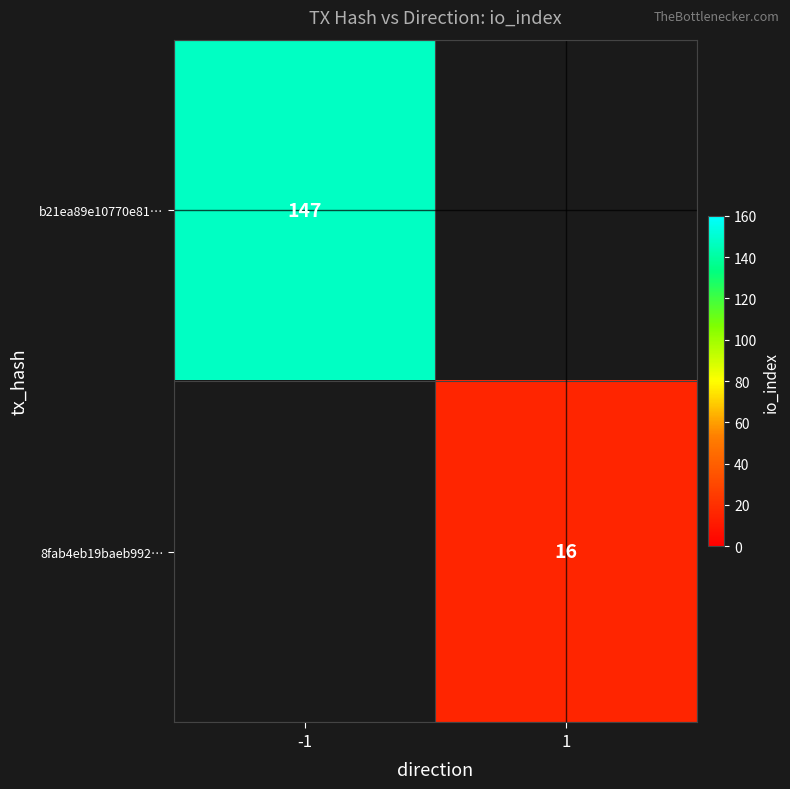

True or false: 8fab4eb19baeb992… has a value of 11 at 1.

False